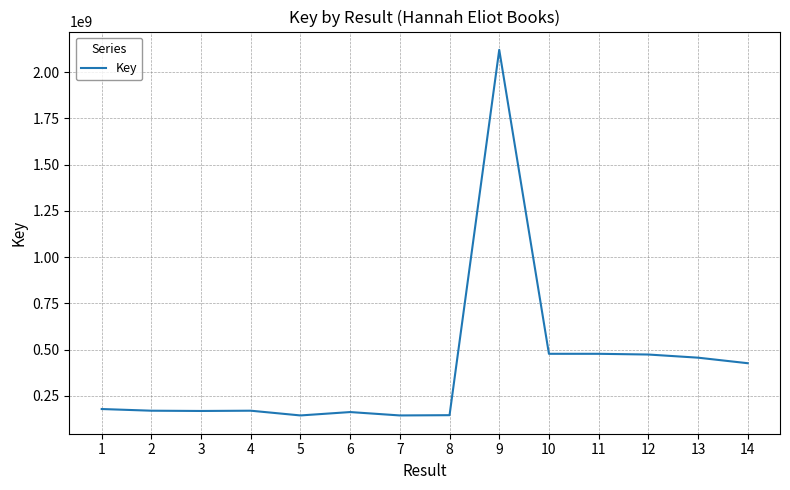

What is the sum of all values?

5718098035